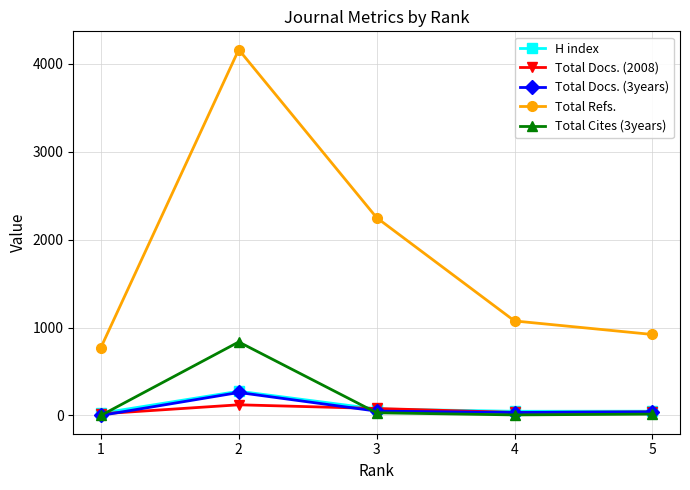

Which category has the highest value across all series?

2